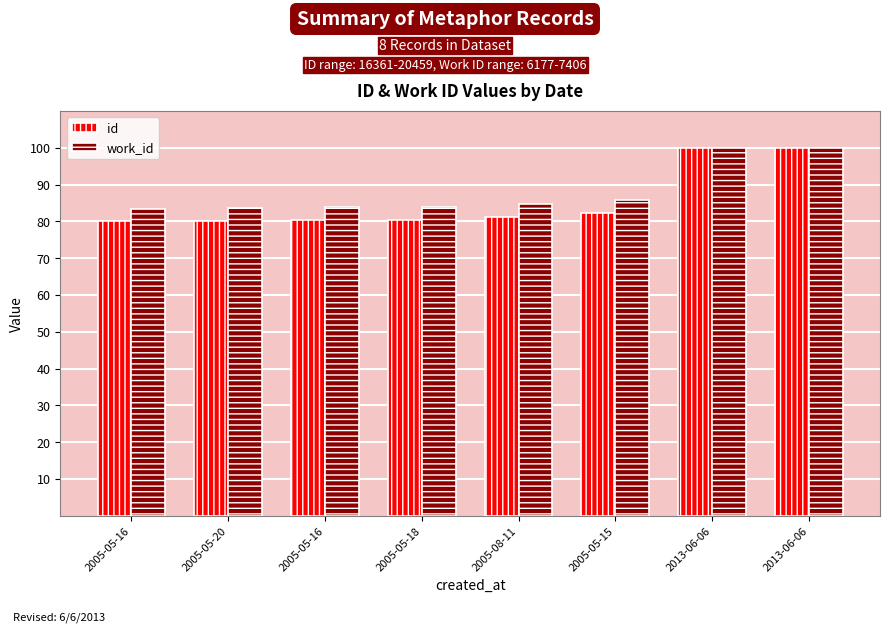

What is the label of the 7th bar from the right?

2005-05-20